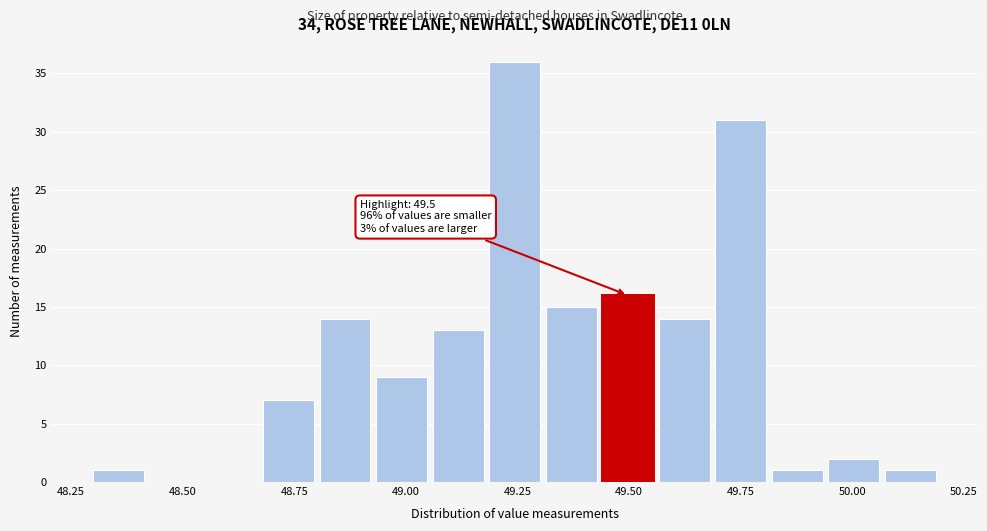

Read against the x-axis, roughly where is the centre of the tallest bar?

49.25